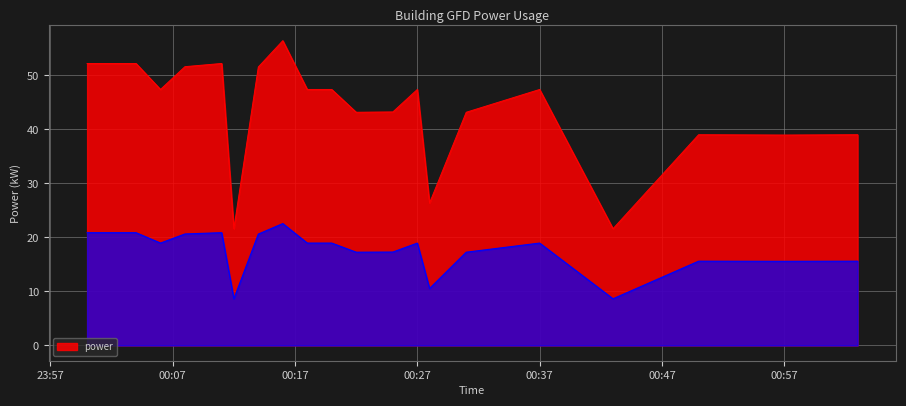

Rank the categories by value from lowest to highest.

2022-10-16T00:12:00, 2022-10-16T00:43:00, 2022-10-16T00:28:00, 2022-10-16T00:57:00, 2022-10-16T00:50:00, 2022-10-16T01:03:00, 2022-10-16T00:31:00, 2022-10-16T00:22:00, 2022-10-16T00:25:00, 2022-10-16T00:06:00, 2022-10-16T00:18:00, 2022-10-16T00:37:00, 2022-10-16T00:20:00, 2022-10-16T00:27:00, 2022-10-16T00:14:00, 2022-10-16T00:08:00, 2022-10-16T00:00:00, 2022-10-16T00:04:00, 2022-10-16T00:11:00, 2022-10-16T00:16:00